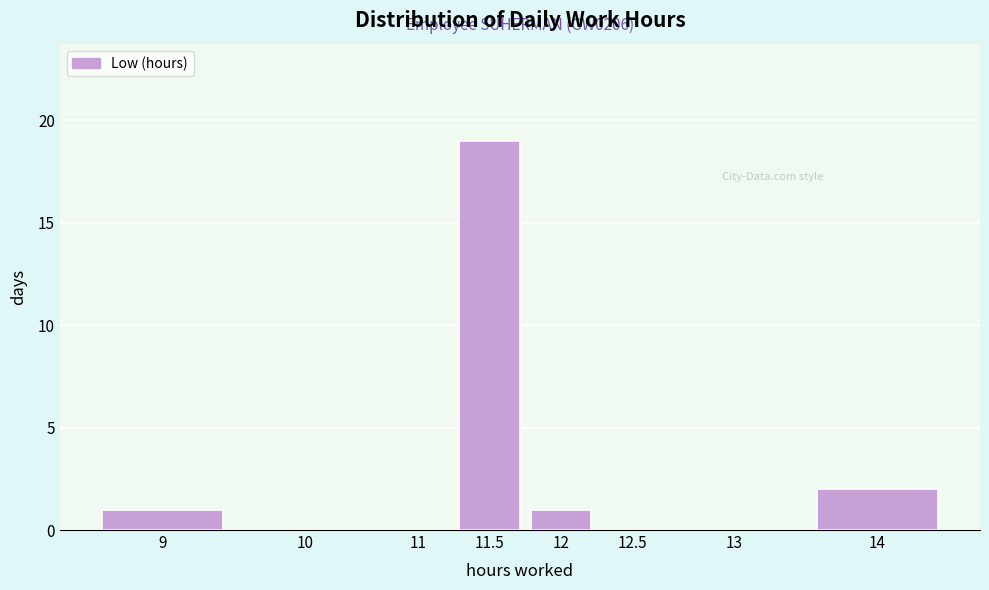

Reading left to right, list all the values displayed in this chart.

9=1	10=0	11=0	11.5=19	12=1	12.5=0	13=0	14=2